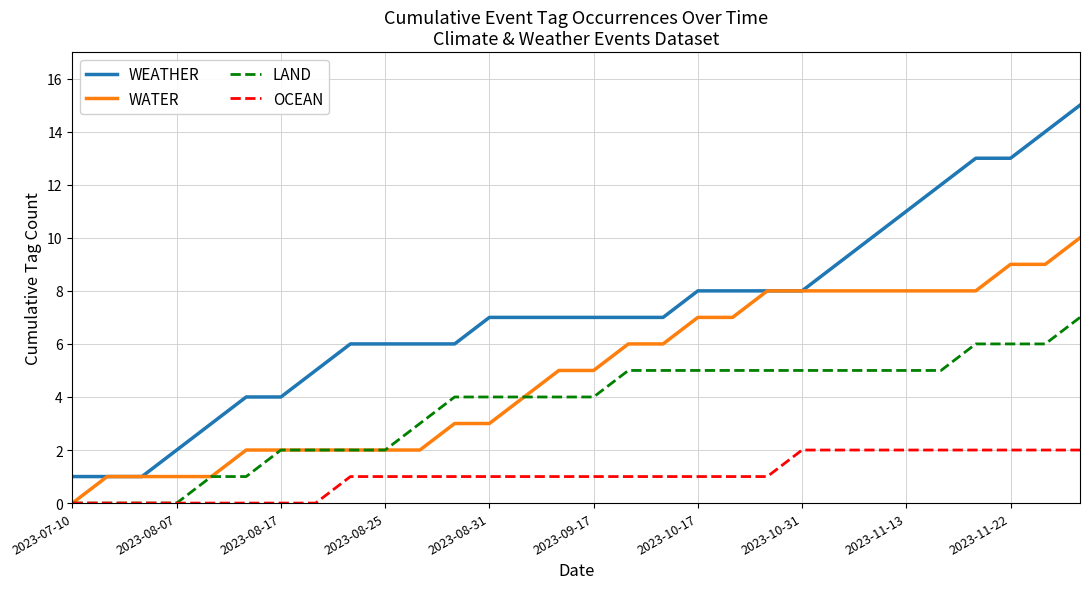

What is the greatest value displayed?

15